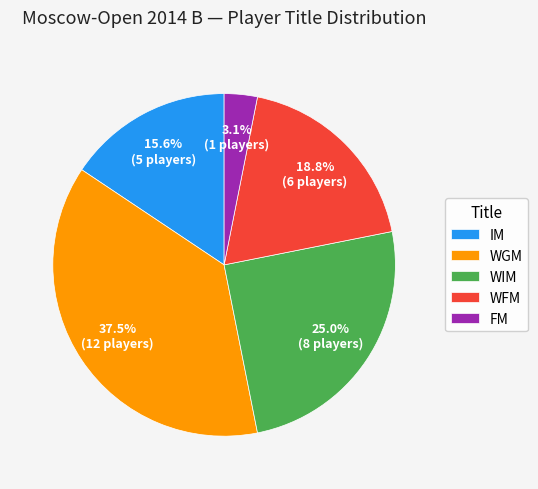

How many slices are in this pie chart?

5